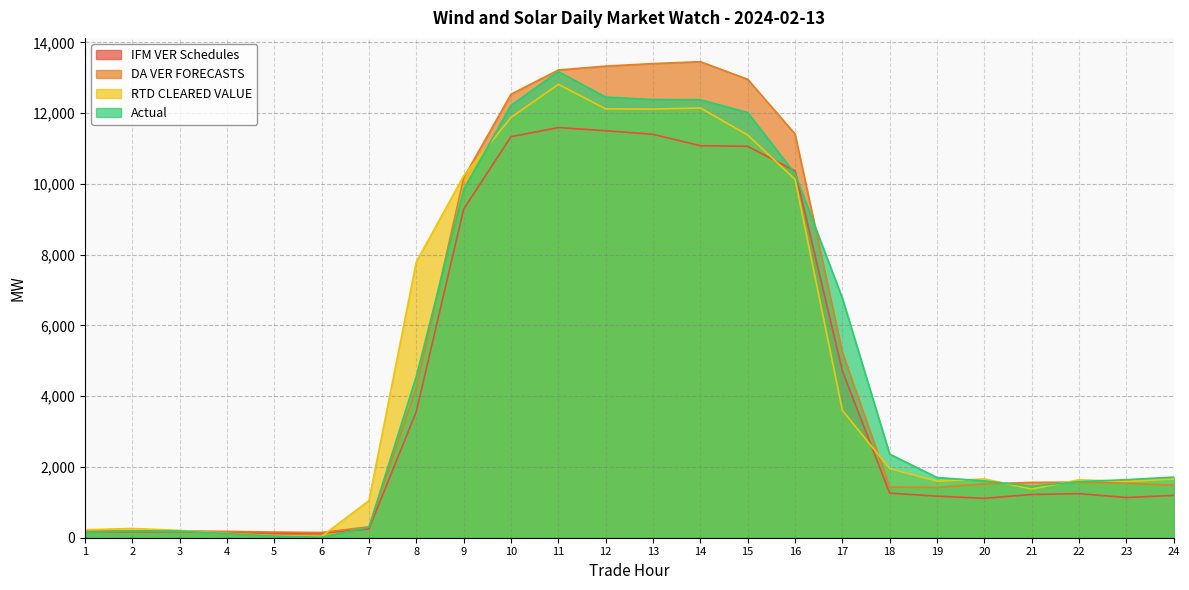

What is the minimum value for RTD CLEARED VALUE?

39.3